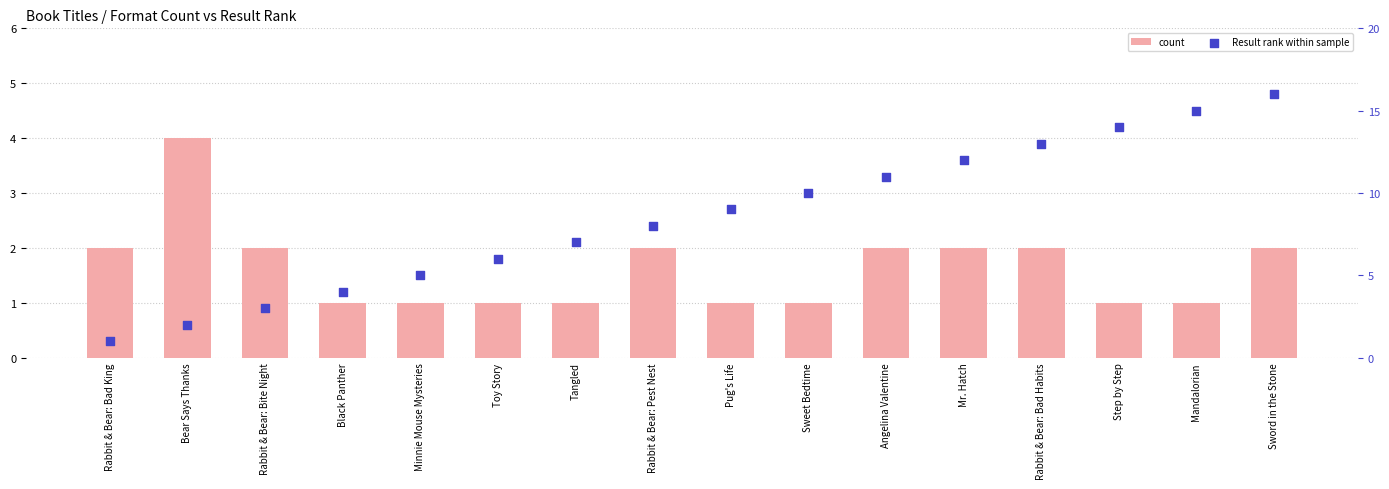

Which series has the largest total across all categories?

Result rank within sample